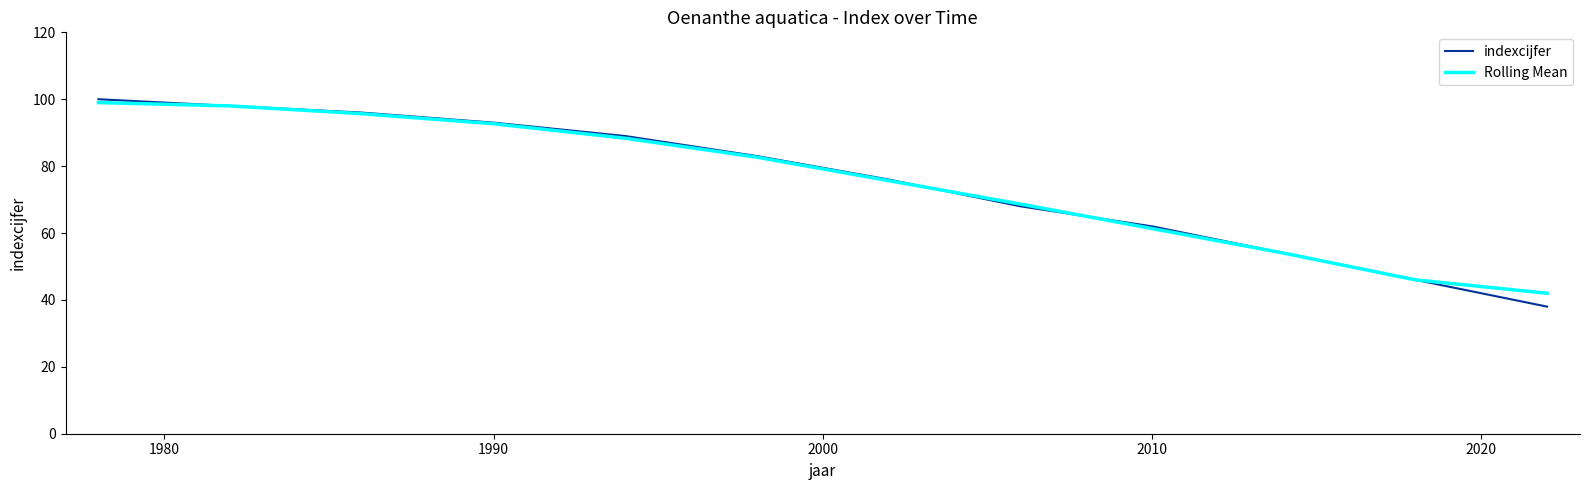

True or false: indexcijfer has more than 0 points higher than both neighbors.

False